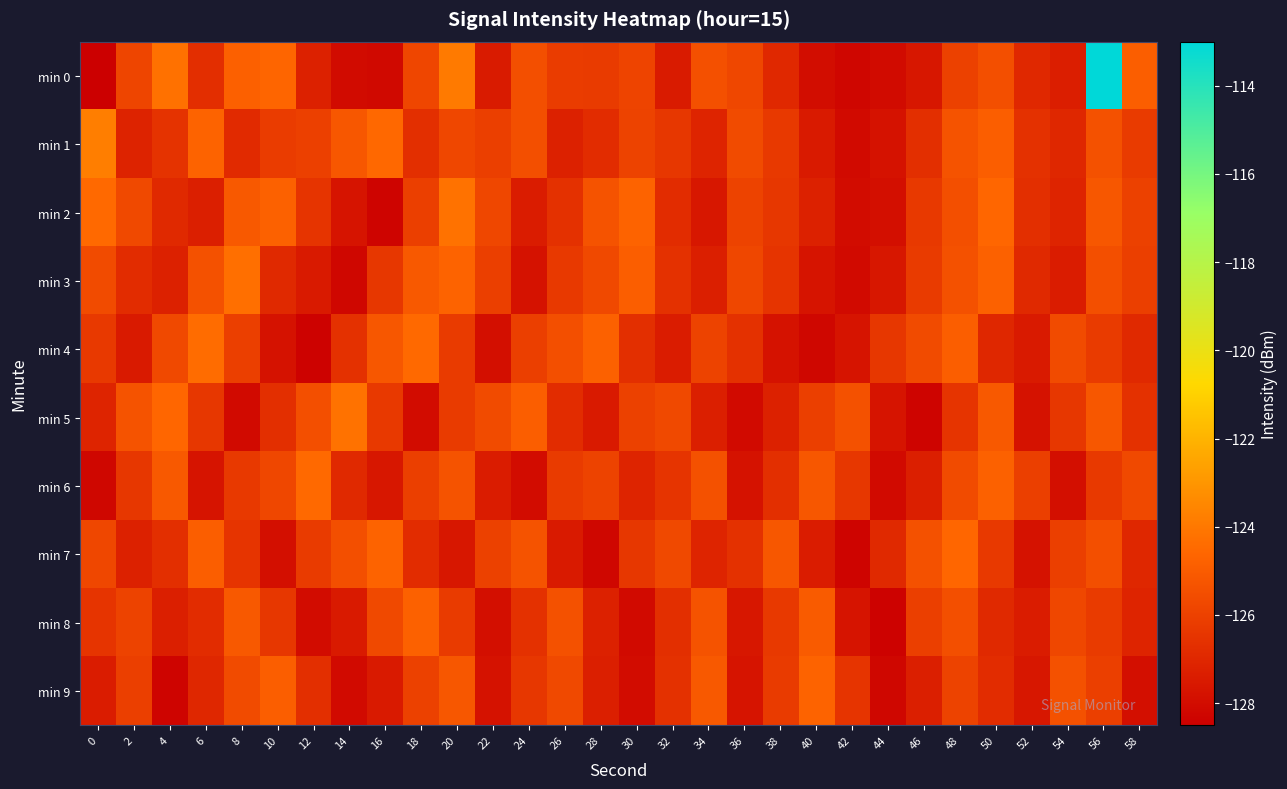

Which series has the largest range (max minus min)?

min 0